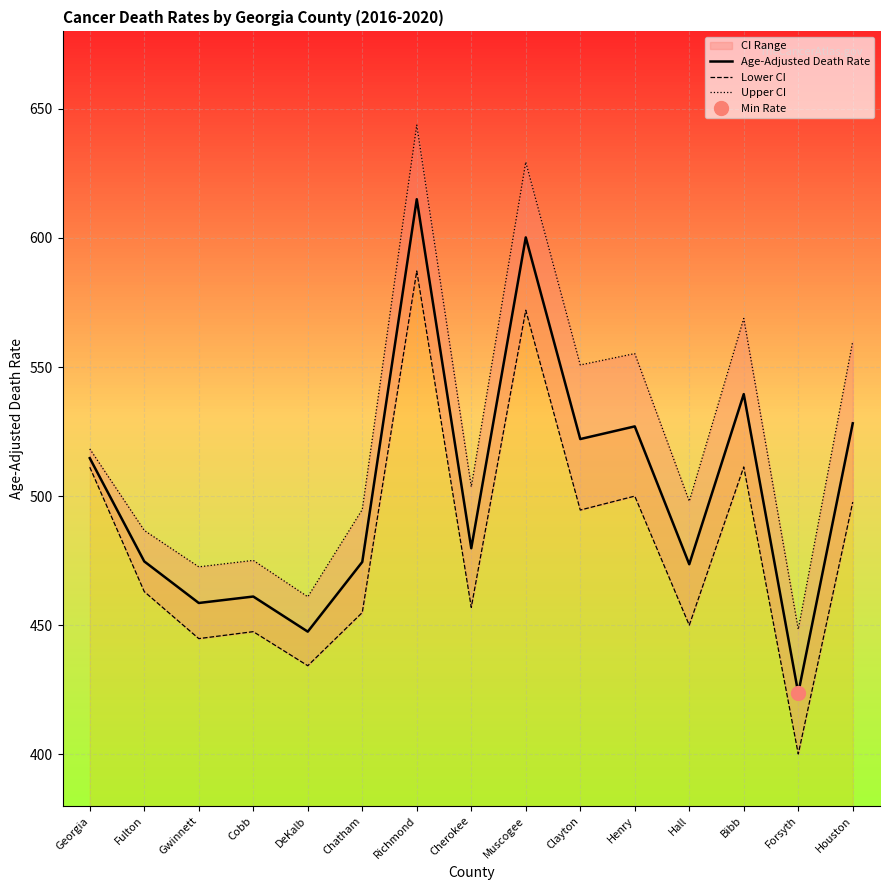

Which series changed the most between Georgia and Bibb?

Upper CI